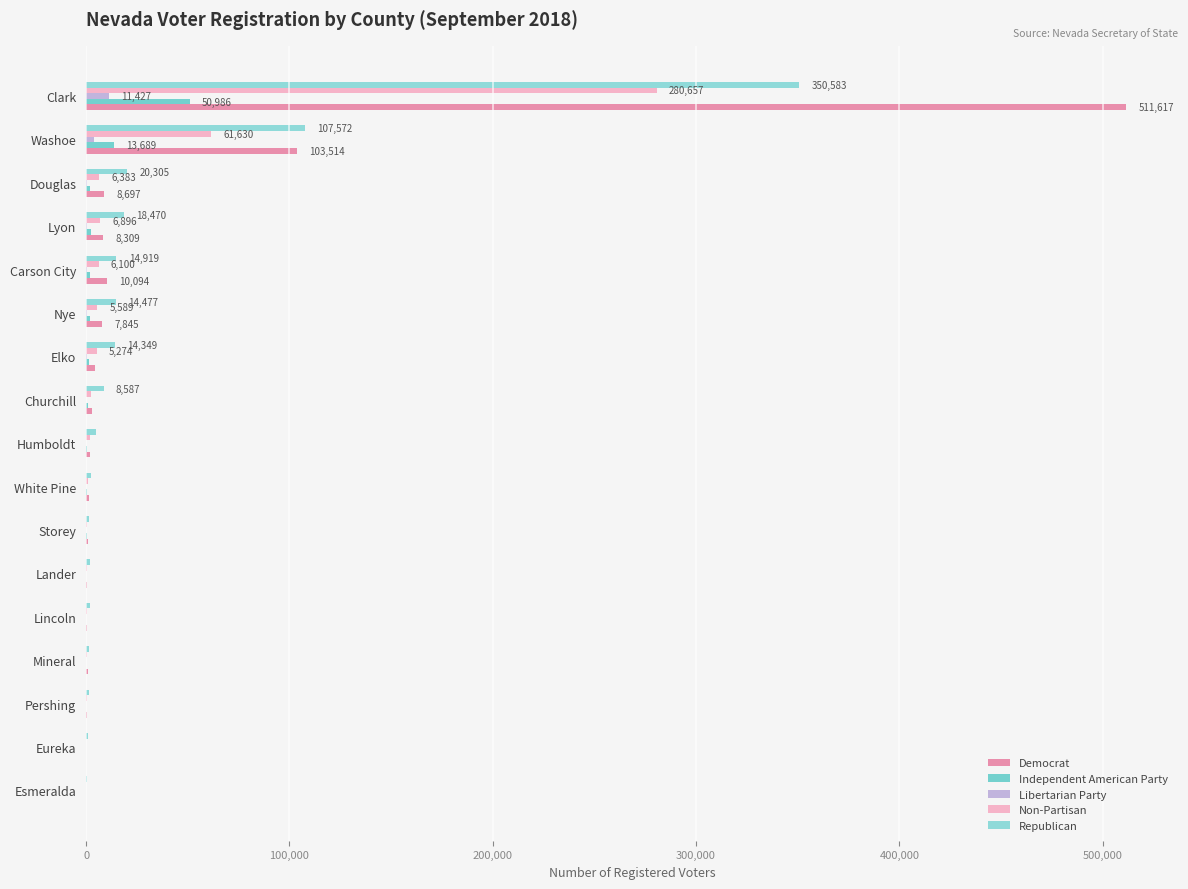

Which series has the largest total across all categories?

Democrat